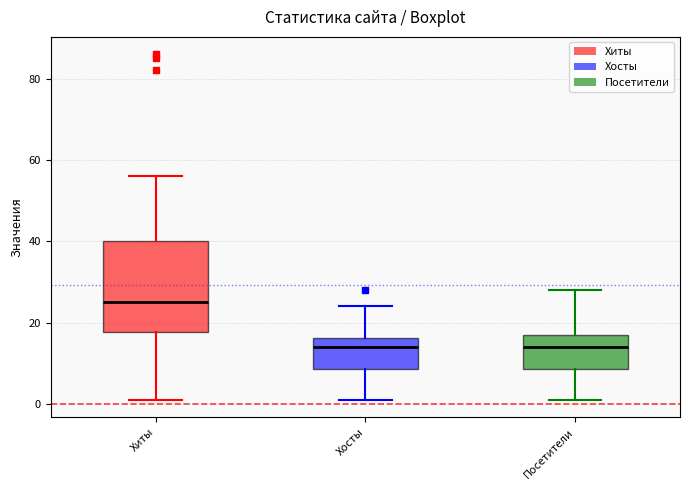

Reading left to right, read every box against the y-axis: the position of its median line, the range the box covers, and the ends of its whiskers. The values are not printed on the chart, so give them approximately, as read against the axis.

Хиты: median 26, box 18 to 40, whiskers 2 to 56
Хосты: median 14, box 8 to 16, whiskers 2 to 24
Посетители: median 14, box 8 to 18, whiskers 2 to 28